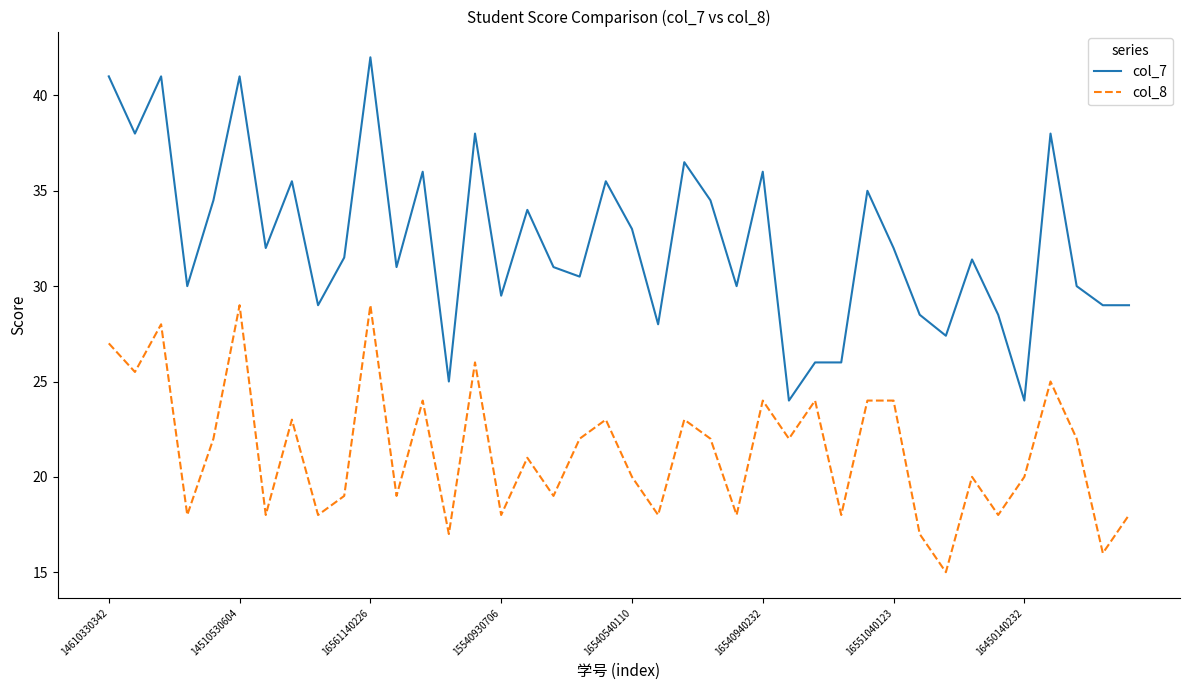

Which series has the largest range (max minus min)?

col_7